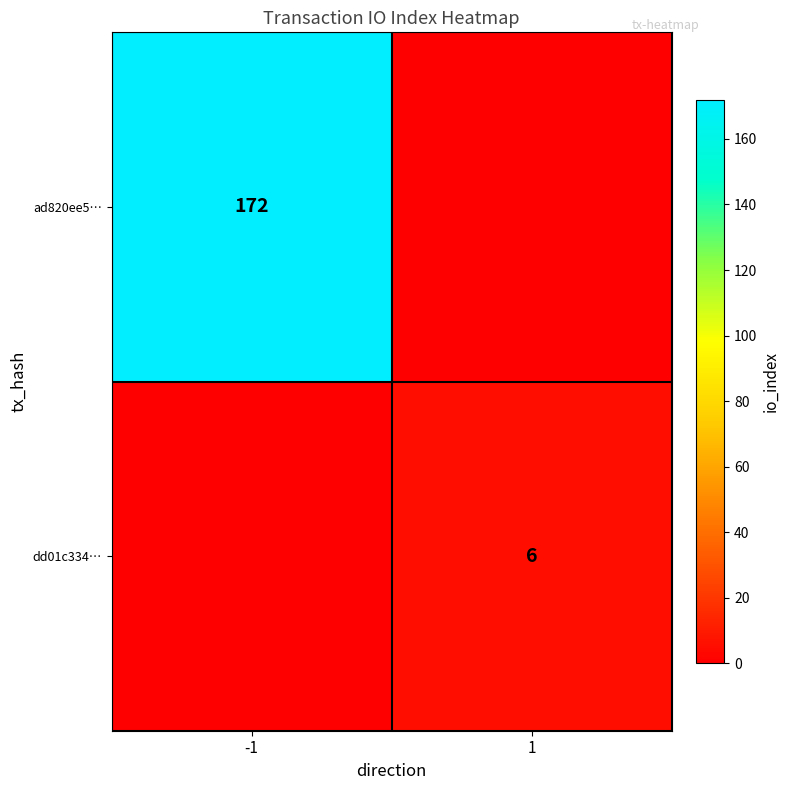

At which category is the sum across all series the highest?

-1